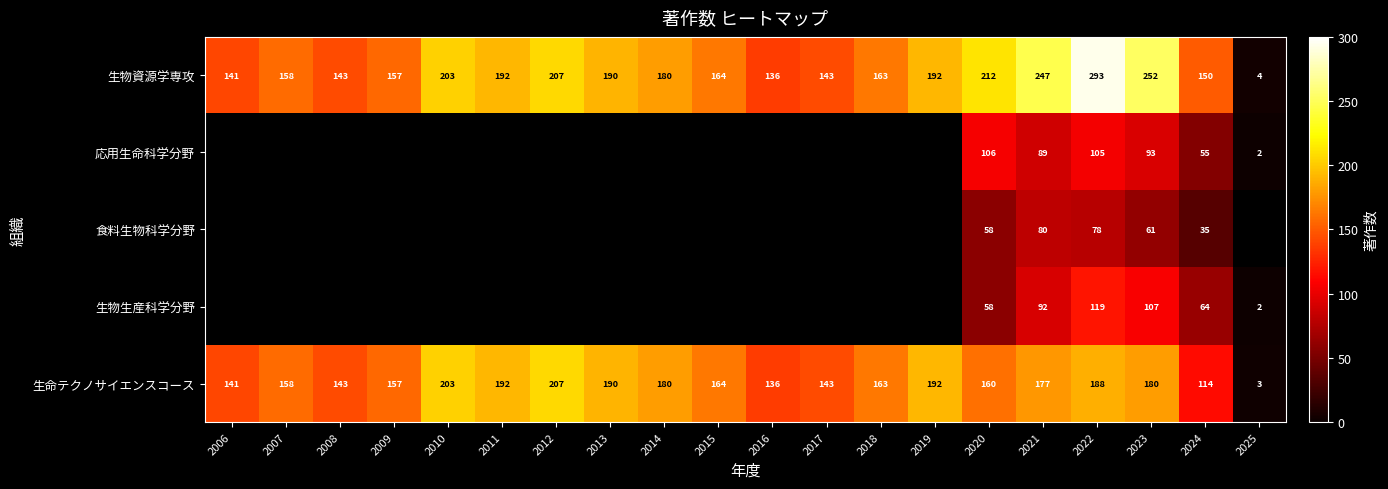

The value of 生物資源学専攻 at 2017 is 91.8. True or false?

False